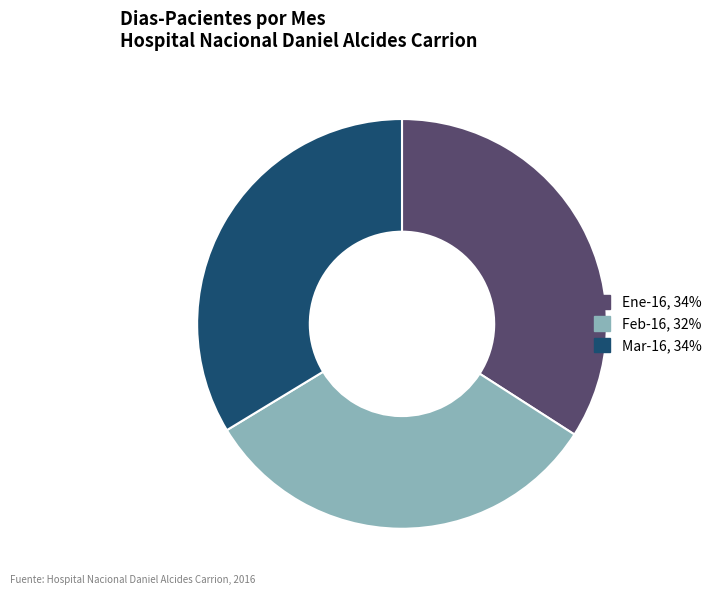

What is the ratio of the value at Feb-16, 32% to the value at Ene-16, 34%?

0.9